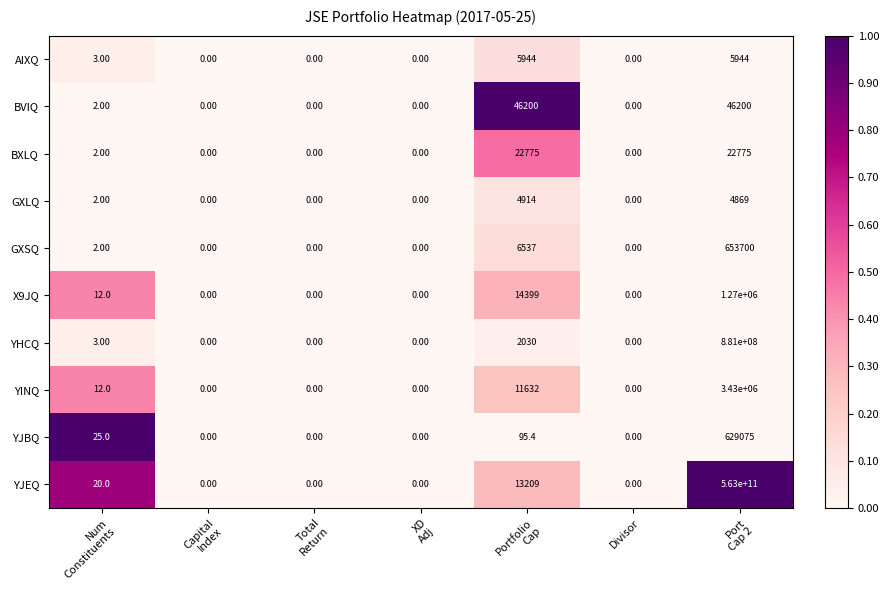

How many data points does each series have?

7